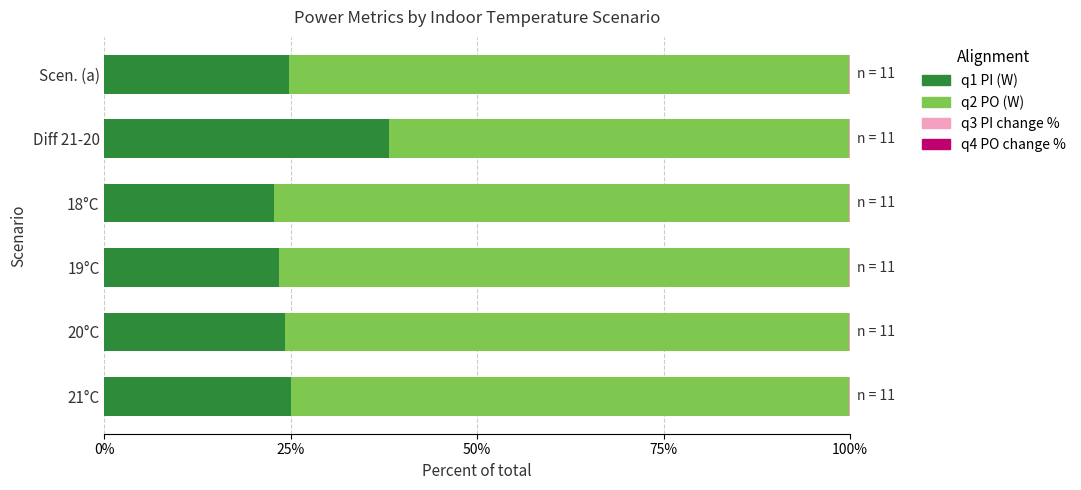

At which label does q1 PI (W) reach its peak?

Diff 21-20